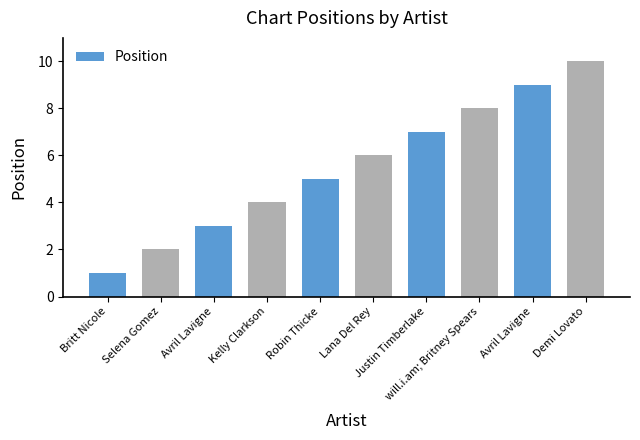

How many distinct data groups are displayed?

1